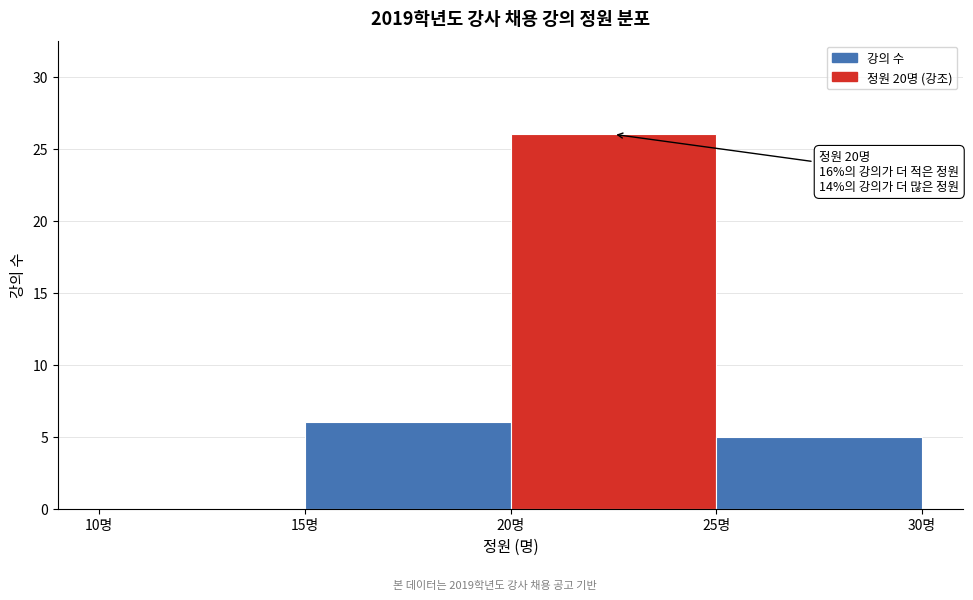

Which range on the x-axis has the tallest bar?

20 to 25